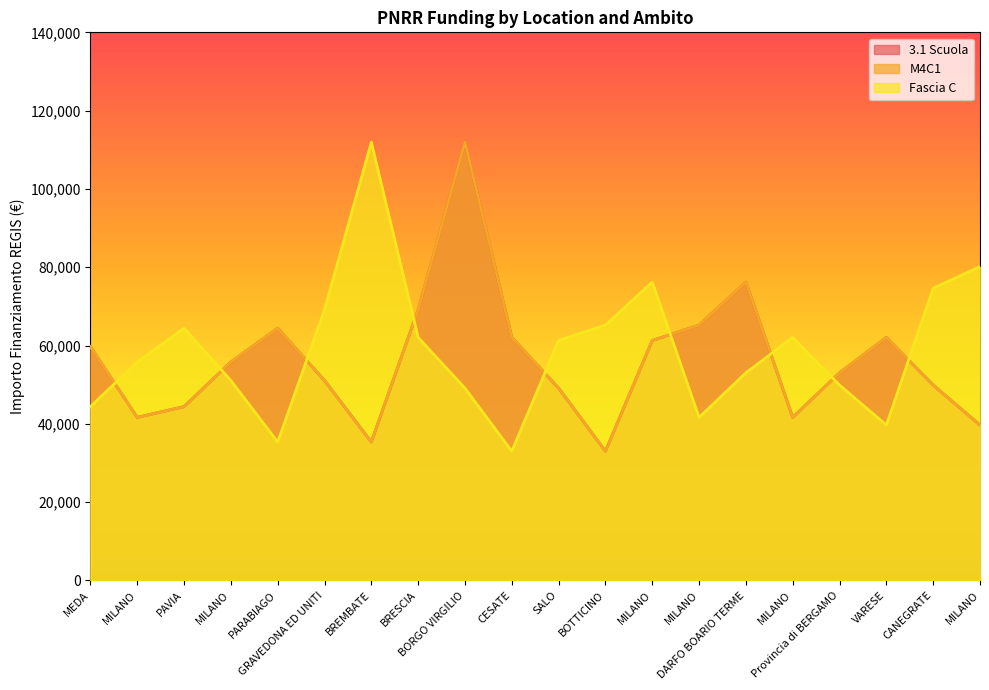

Between which two adjacent categories do Fascia C and 3.1 Scuola first intersect?

MEDA and MILANO